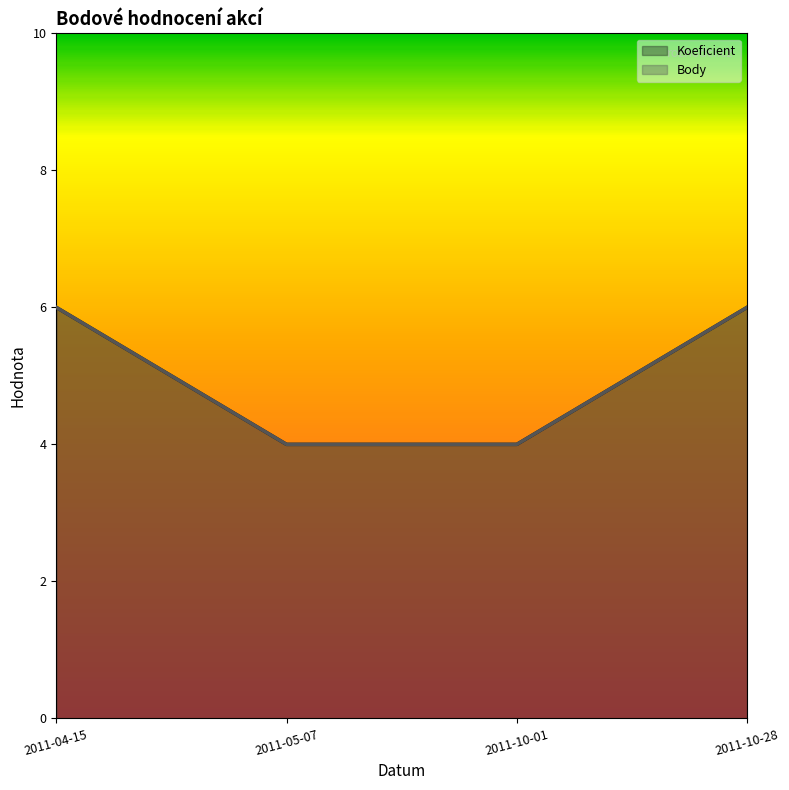

What are all the series names shown in the legend?

Koeficient, Body